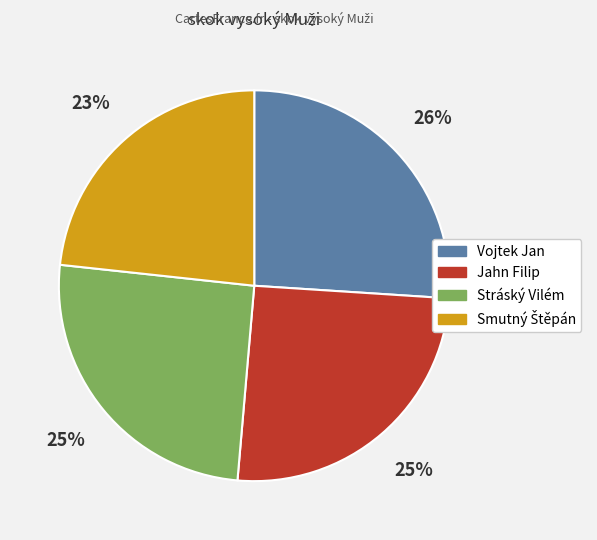

Which has a higher value, Jahn Filip or Vojtek Jan?

Vojtek Jan